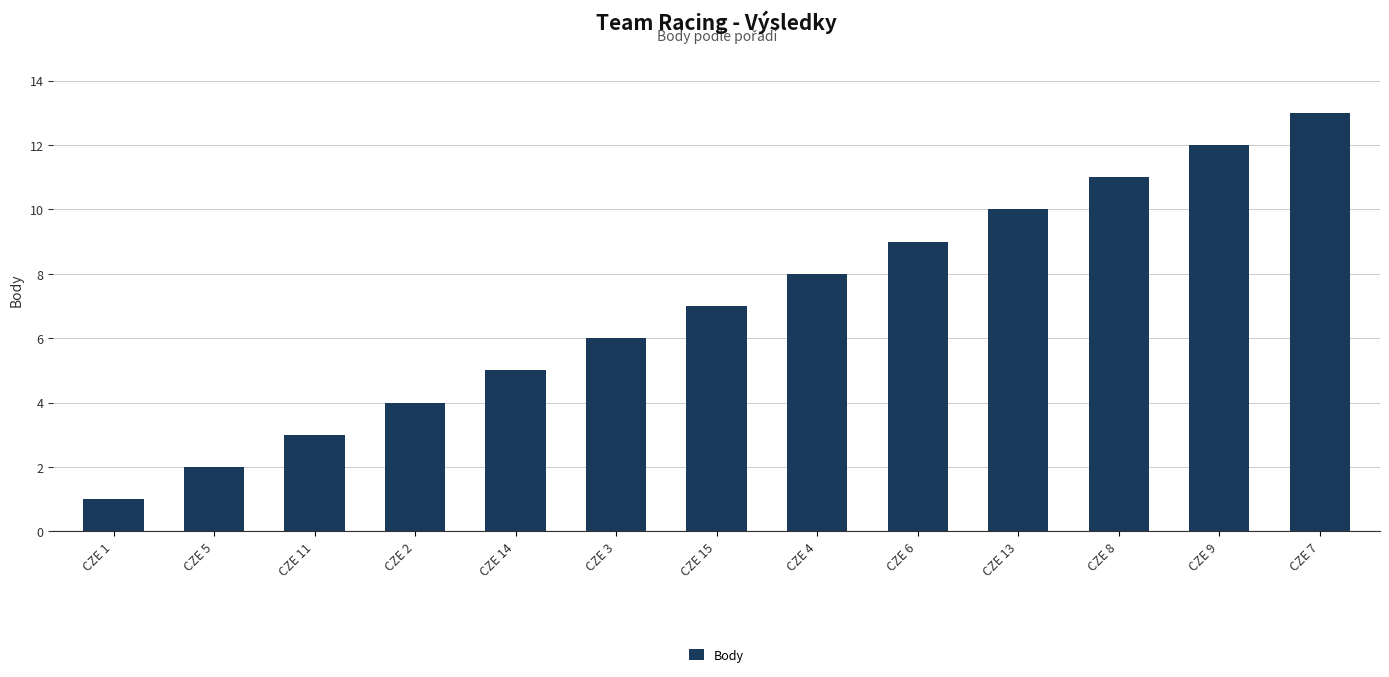

Rank the categories by value from lowest to highest.

CZE 1, CZE 5, CZE 11, CZE 2, CZE 14, CZE 3, CZE 15, CZE 4, CZE 6, CZE 13, CZE 8, CZE 9, CZE 7